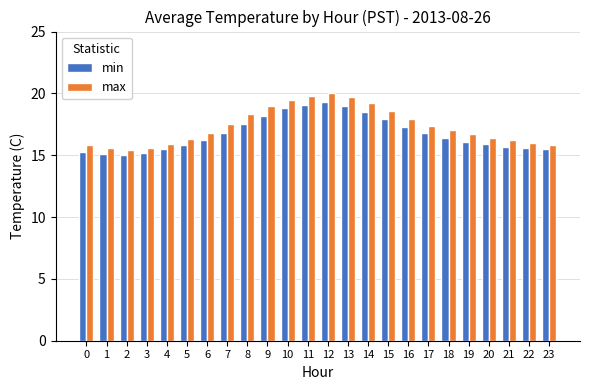

What is the maximum value for min?

19.3